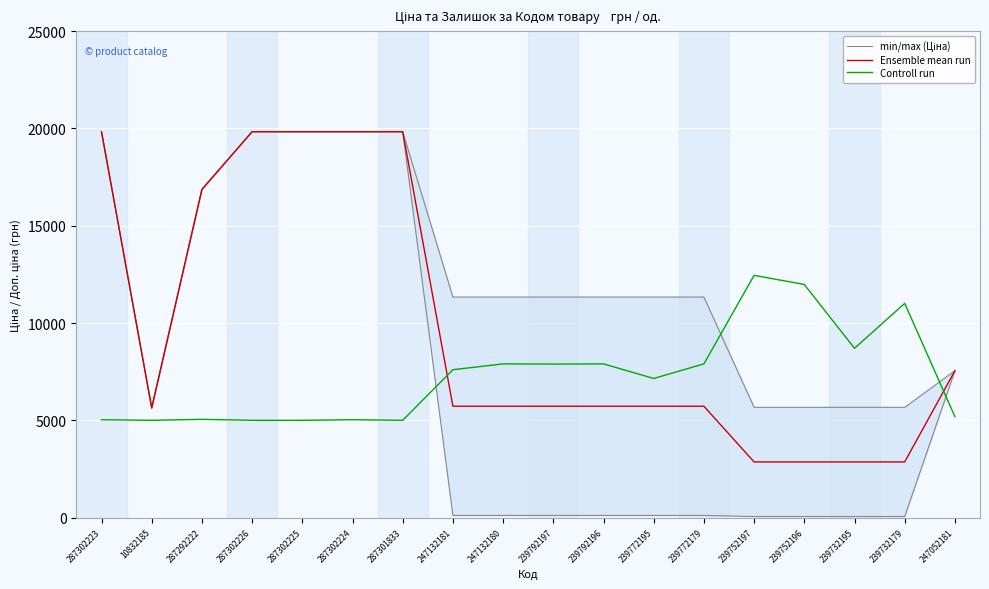

Which series has the largest total across all categories?

Ensemble mean run